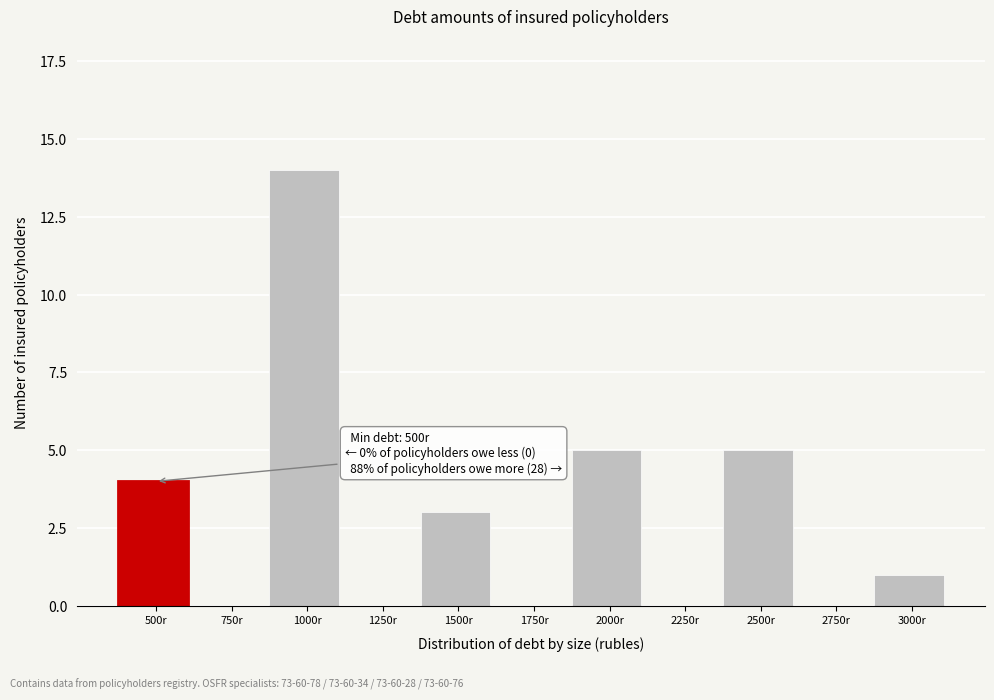

Reading left to right, what are all the values shown in this chart?

500r=4	750r=0	1000r=14	1250r=0	1500r=3	1750r=0	2000r=5	2250r=0	2500r=5	2750r=0	3000r=1